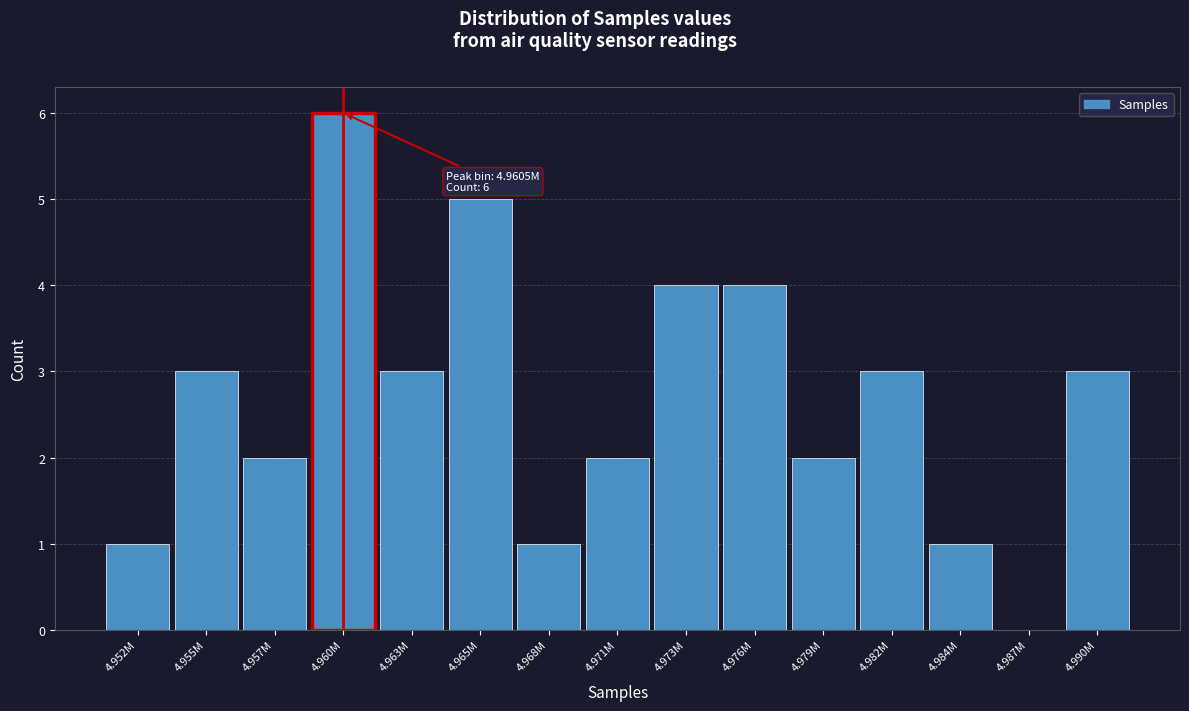

Reading left to right, transcribe all the data shown in this chart.

4.952M=1	4.955M=3	4.957M=2	4.960M=6	4.963M=3	4.965M=5	4.968M=1	4.971M=2	4.973M=4	4.976M=4	4.979M=2	4.982M=3	4.984M=1	4.987M=0	4.990M=3